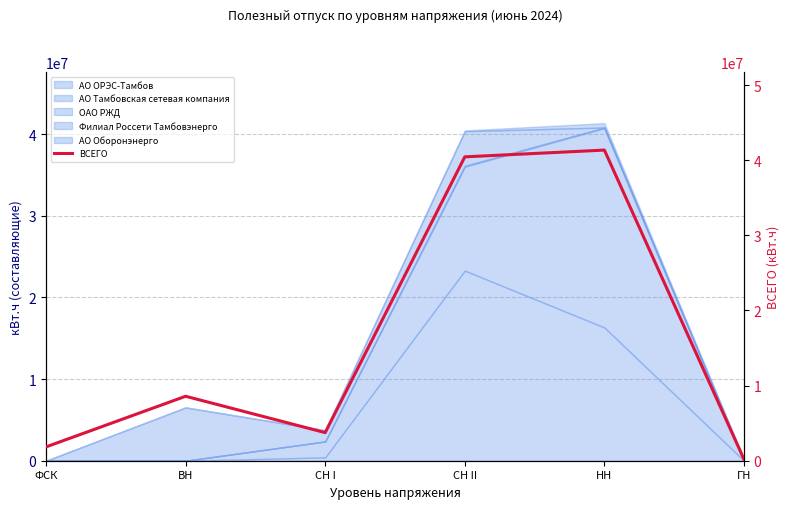

How many data points are less than 8579350?

3